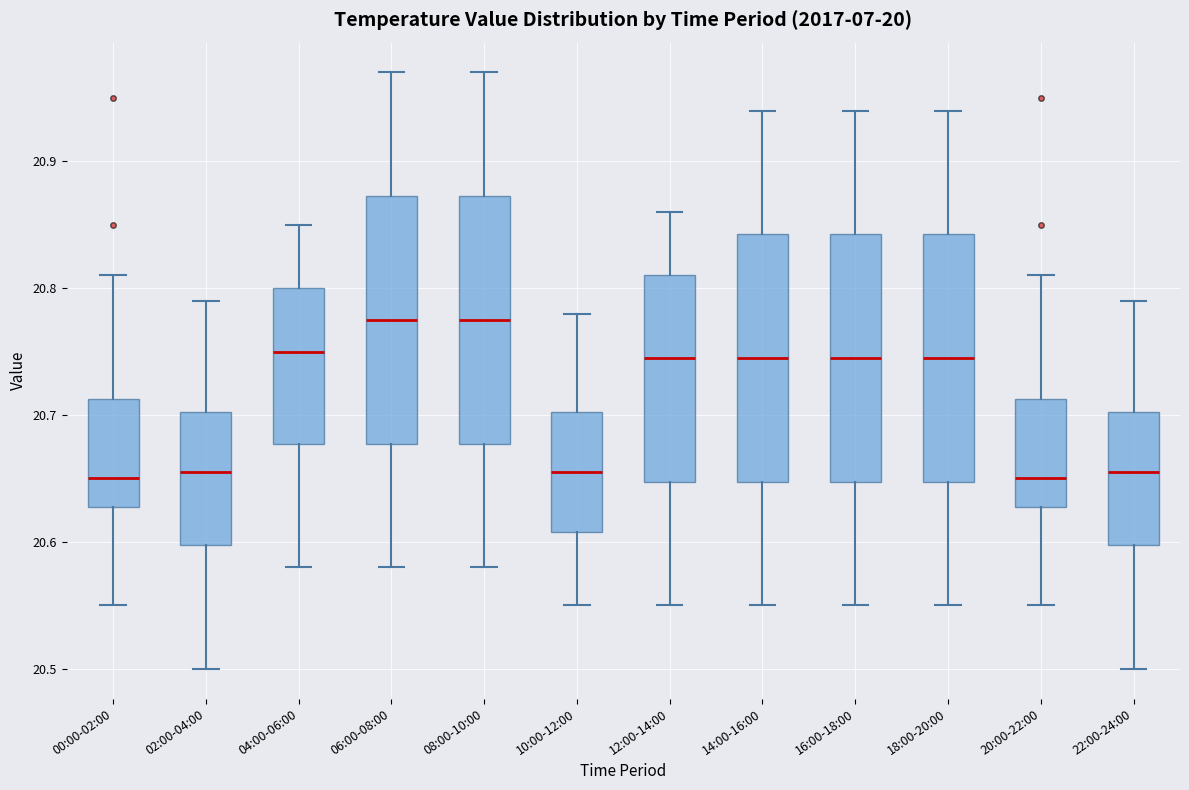

Reading left to right, transcribe this box plot: for each box, give where its median line is, the range the box spans, and where its two whiskers end, as read against the y-axis. The values are not printed on the chart, so give them approximately, as read against the axis.

00:00-02:00: median 20.65, box 20.63 to 20.71, whiskers 20.55 to 20.81
02:00-04:00: median 20.66, box 20.60 to 20.70, whiskers 20.50 to 20.79
04:00-06:00: median 20.75, box 20.68 to 20.80, whiskers 20.58 to 20.85
06:00-08:00: median 20.78, box 20.68 to 20.87, whiskers 20.58 to 20.97
08:00-10:00: median 20.78, box 20.68 to 20.87, whiskers 20.58 to 20.97
10:00-12:00: median 20.66, box 20.61 to 20.70, whiskers 20.55 to 20.78
12:00-14:00: median 20.75, box 20.65 to 20.81, whiskers 20.55 to 20.86
14:00-16:00: median 20.75, box 20.65 to 20.84, whiskers 20.55 to 20.94
16:00-18:00: median 20.75, box 20.65 to 20.84, whiskers 20.55 to 20.94
18:00-20:00: median 20.75, box 20.65 to 20.84, whiskers 20.55 to 20.94
20:00-22:00: median 20.65, box 20.63 to 20.71, whiskers 20.55 to 20.81
22:00-24:00: median 20.66, box 20.60 to 20.70, whiskers 20.50 to 20.79